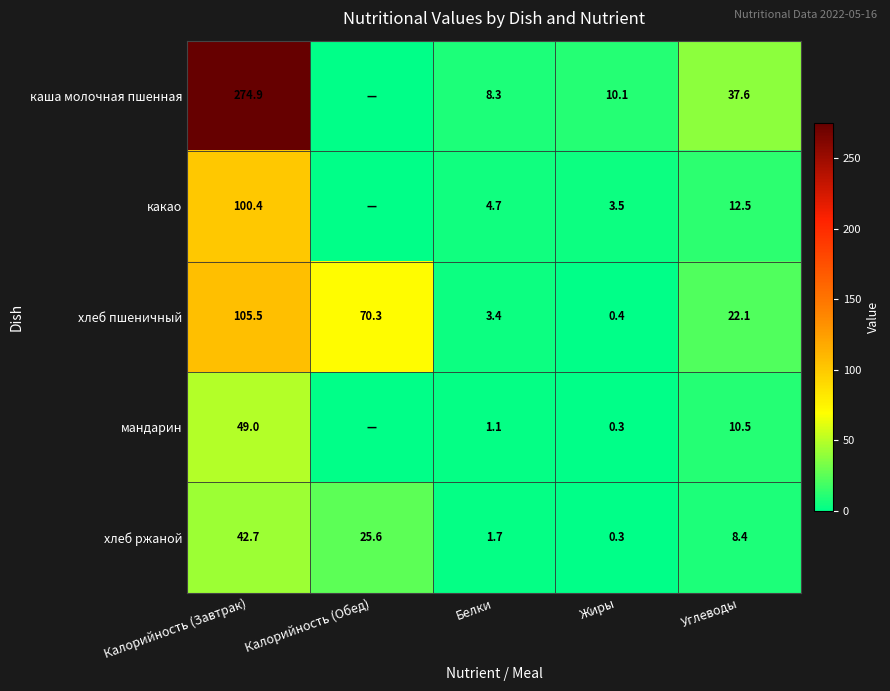

What is the difference between the мандарин values at Углеводы and Белки?

9.4